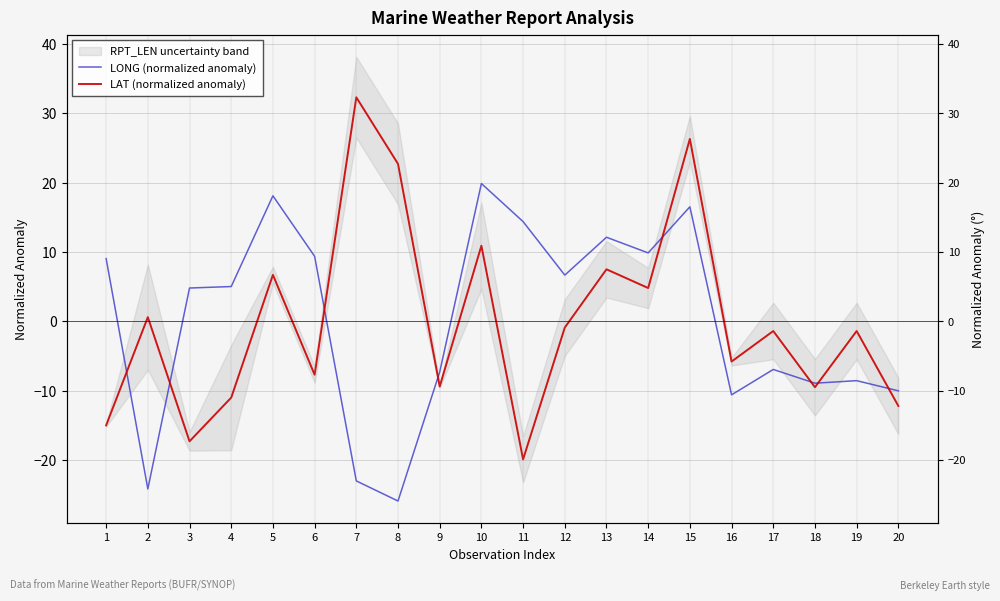

Is this an area chart (filled region under the line)?

No